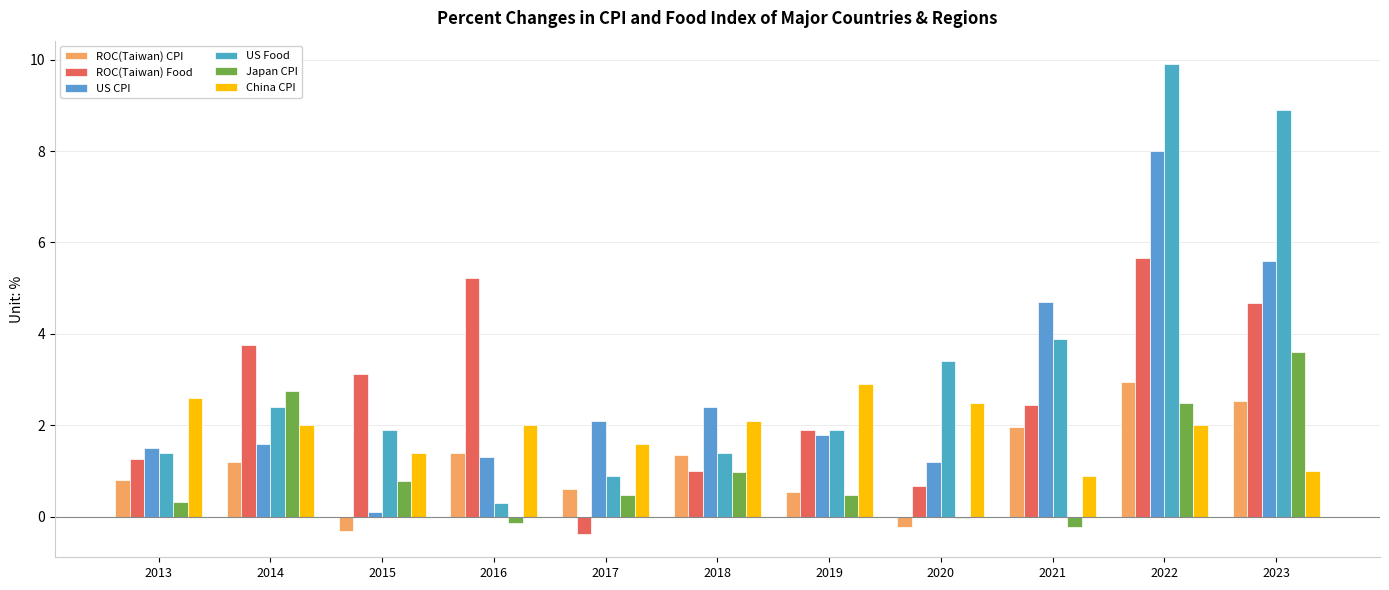

Rank the series by their maximum value, from highest to lowest.

US Food, US CPI, ROC(Taiwan) Food, Japan CPI, ROC(Taiwan) CPI, China CPI